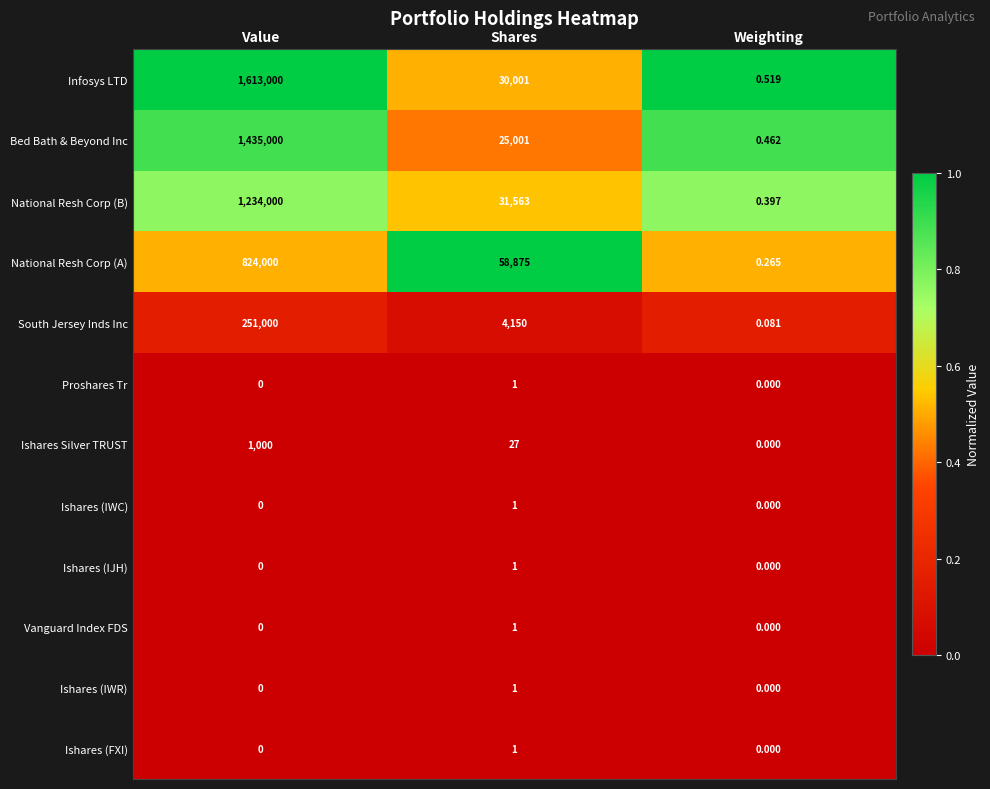

At which label does National Resh Corp (B) first exceed 31563?

Value